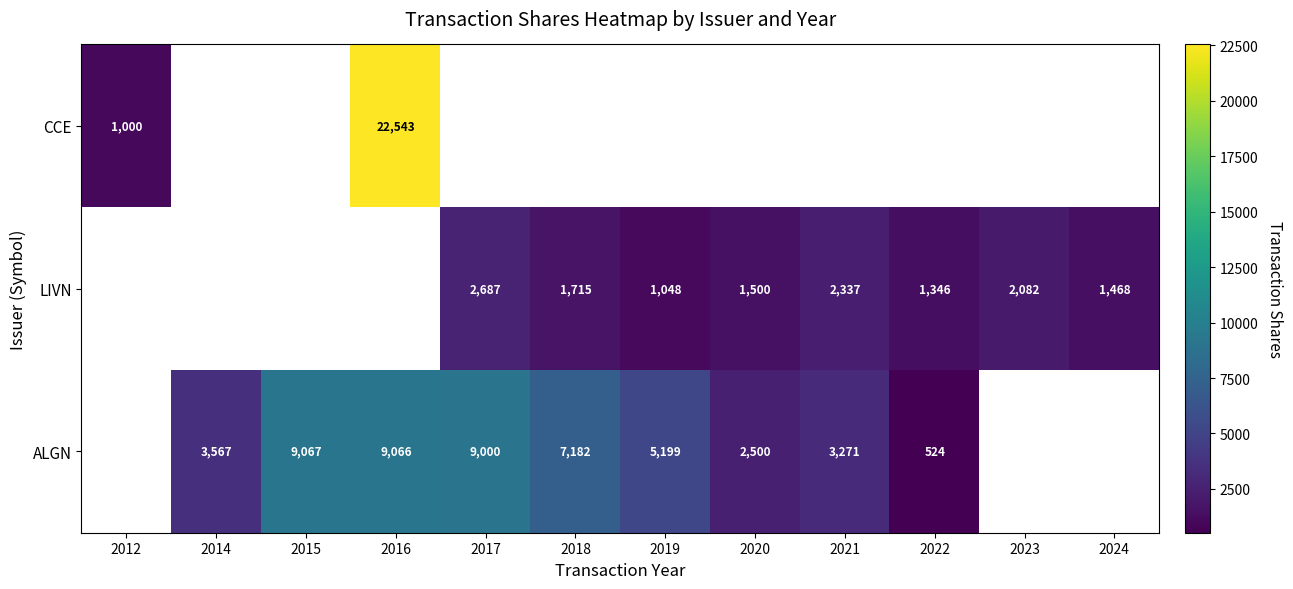

At which category is the sum across all series the highest?

2016